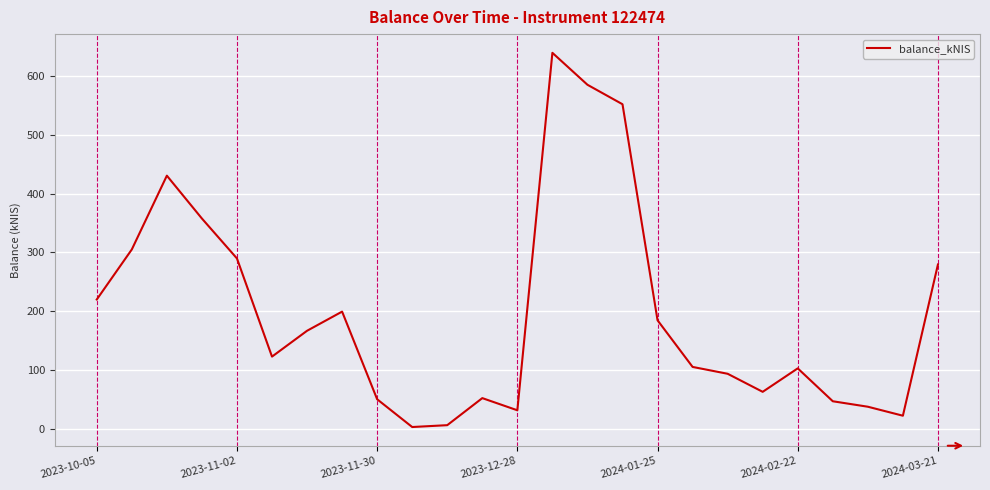

What is the difference between the maximum and minimum values?

637.1